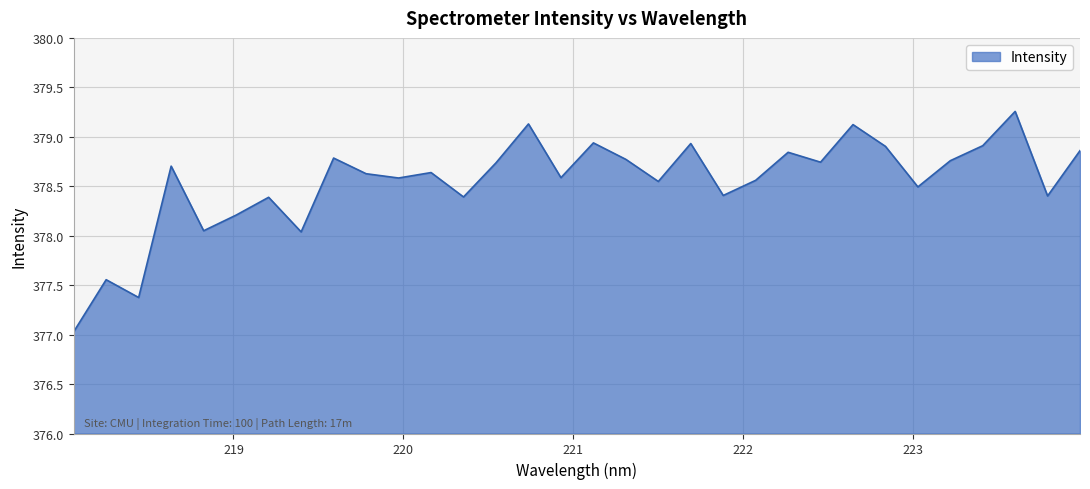

What is the difference between the maximum and minimum values?

2.2